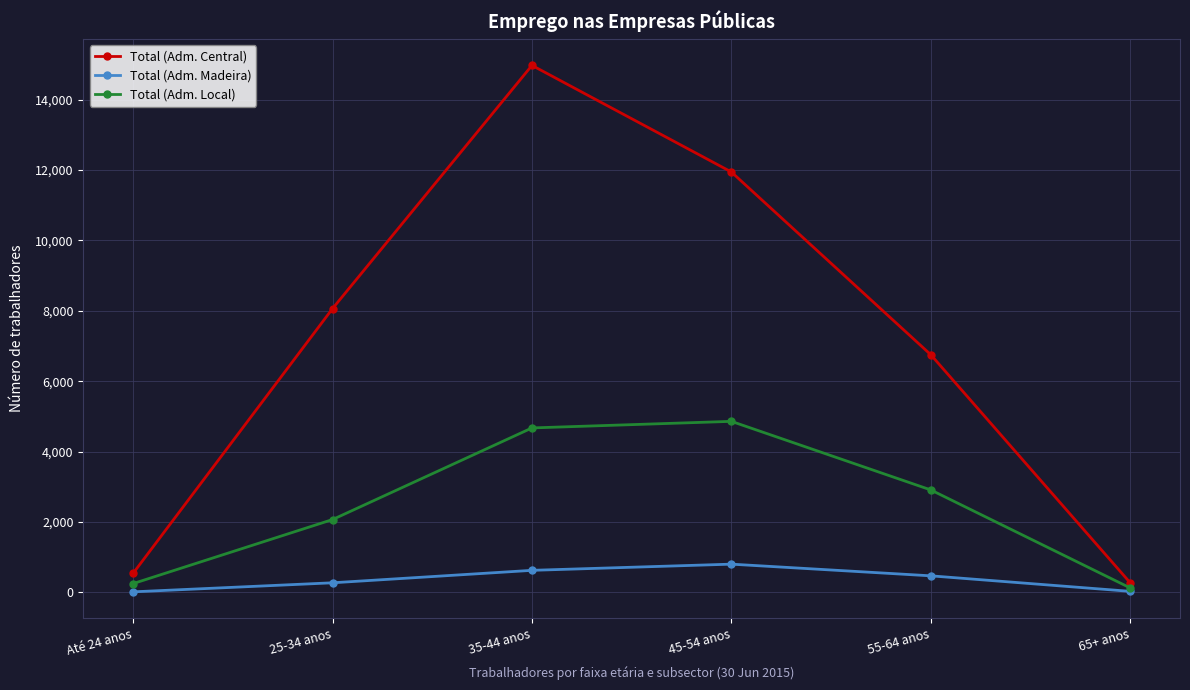

At 25-34 anos, list the series in order from smallest to largest.

Total (Adm. Madeira), Total (Adm. Local), Total (Adm. Central)